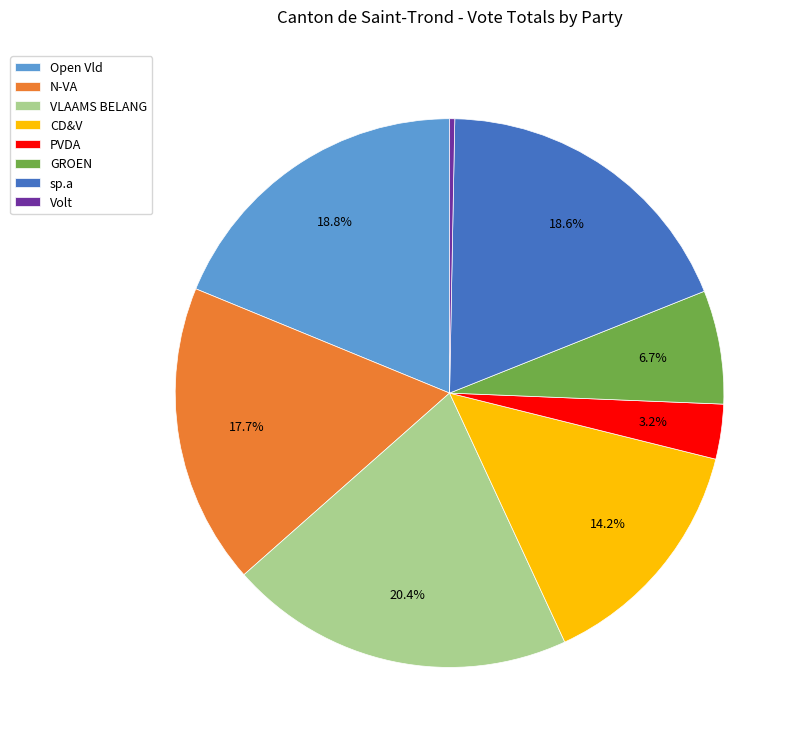

Does any single category account for the majority?

No